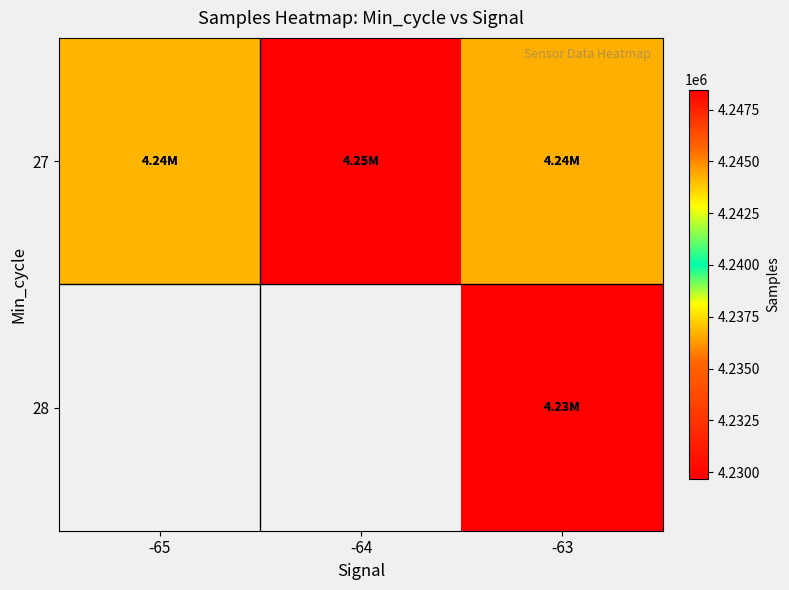

The 27 series shows 4236650.0 at -63. True or false?

True